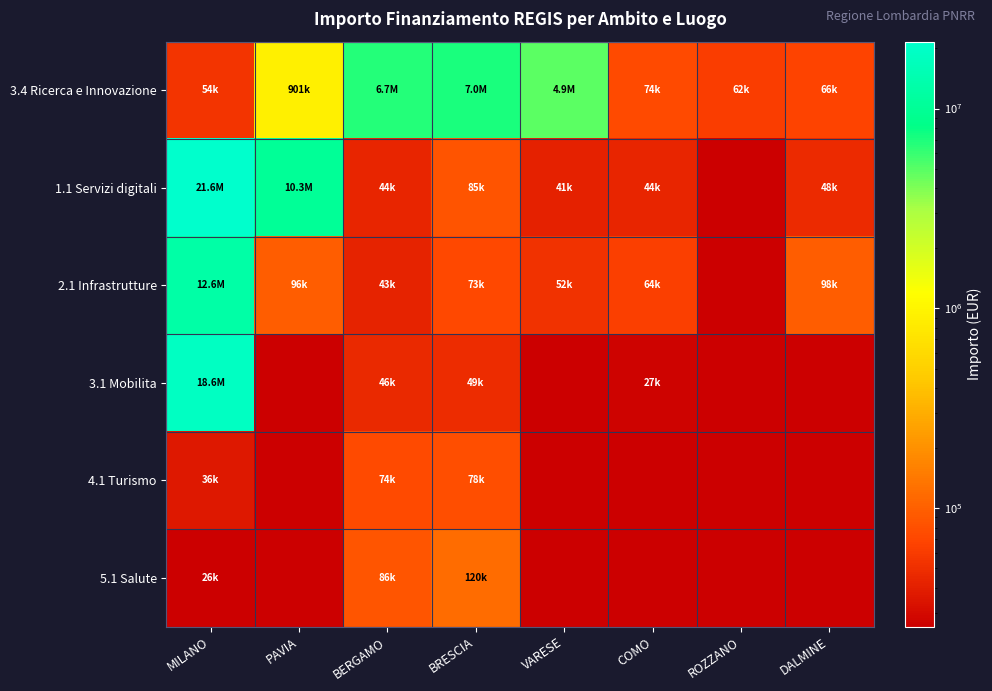

What is the difference between the highest and lowest values at BRESCIA?

6976140.7